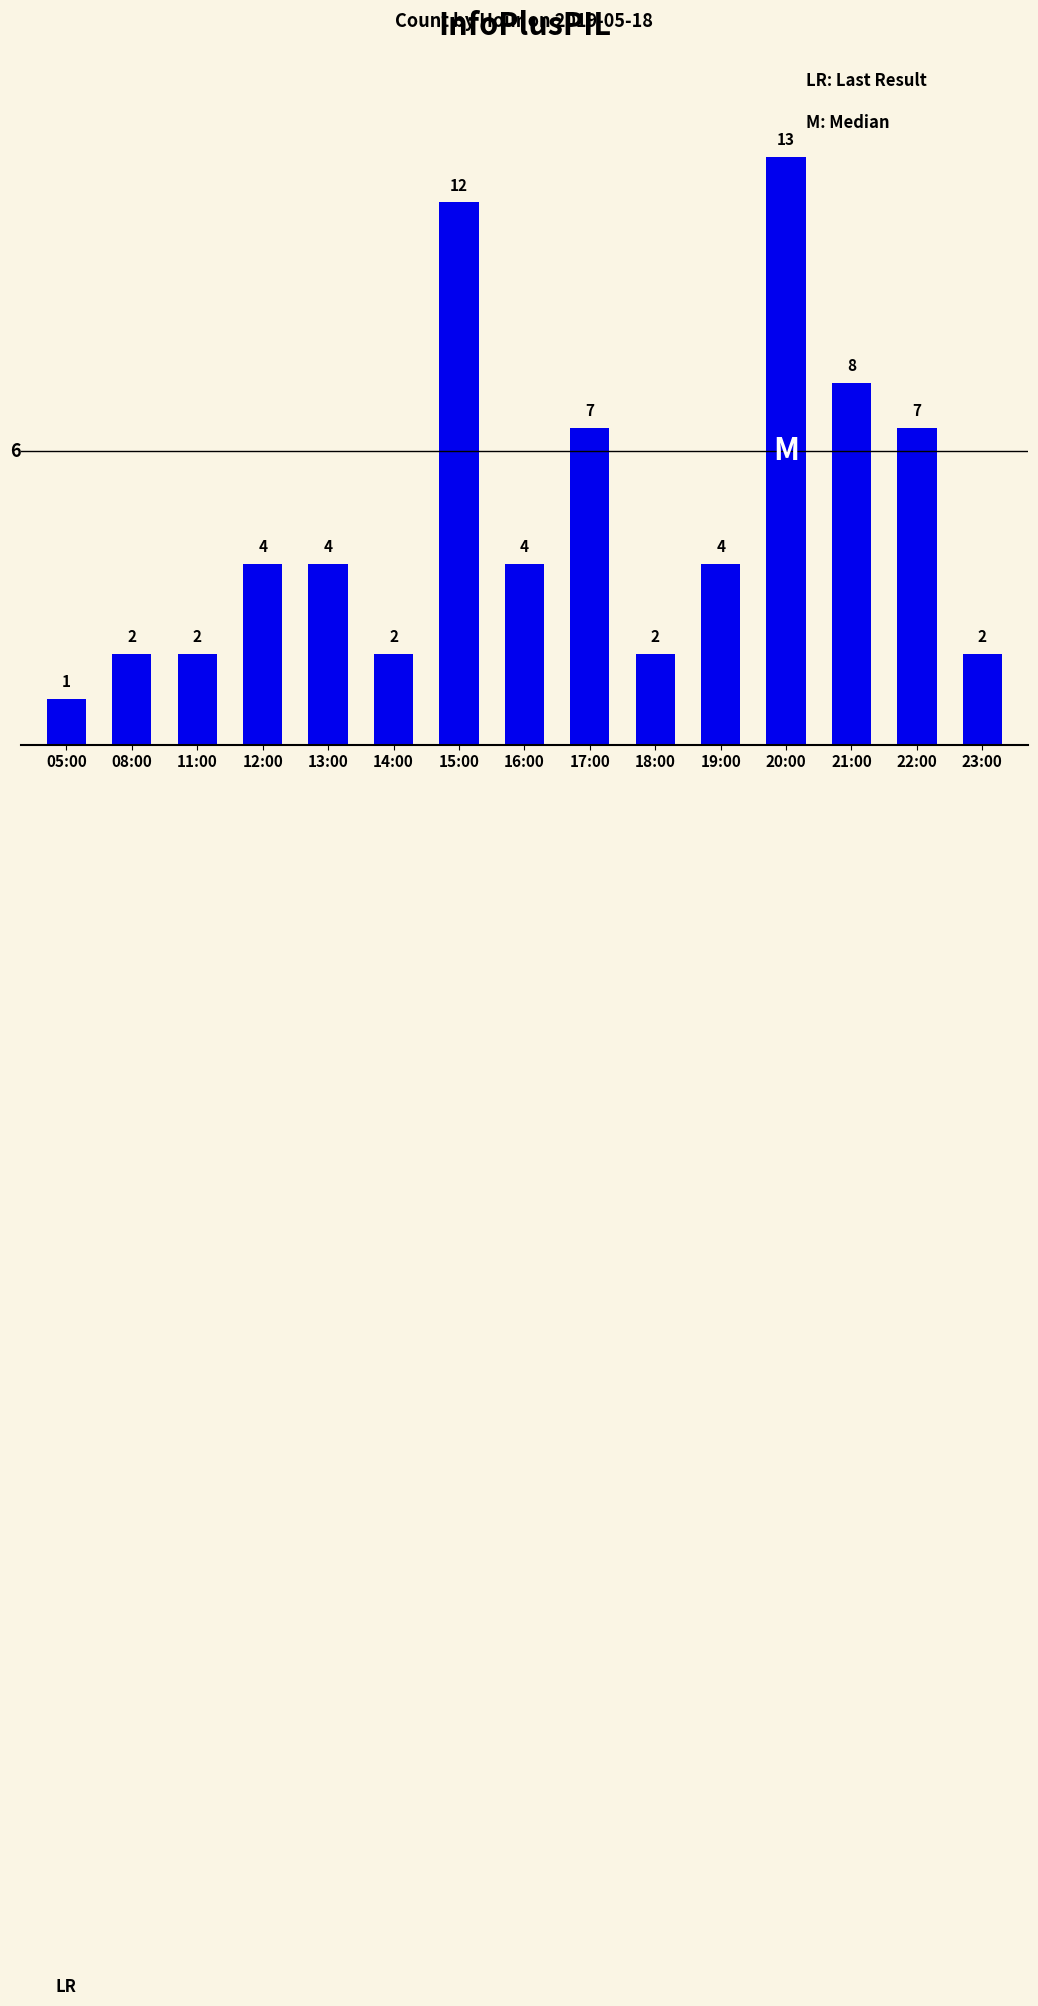

What is the smallest value displayed?

1